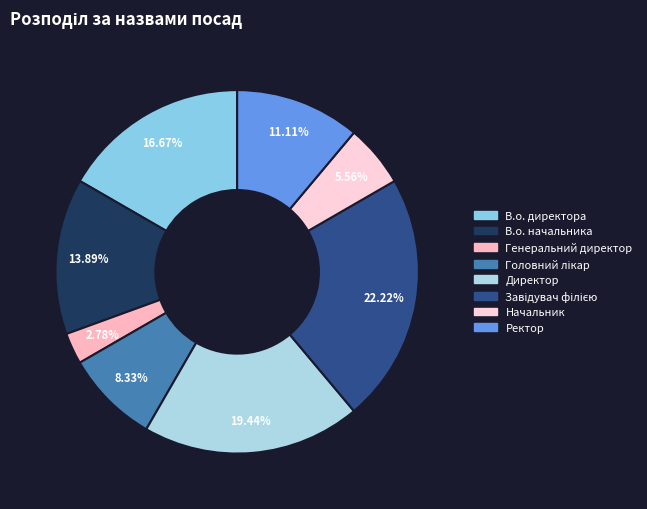

The В.о. директора slice represents 17% of the pie. True or false?

True